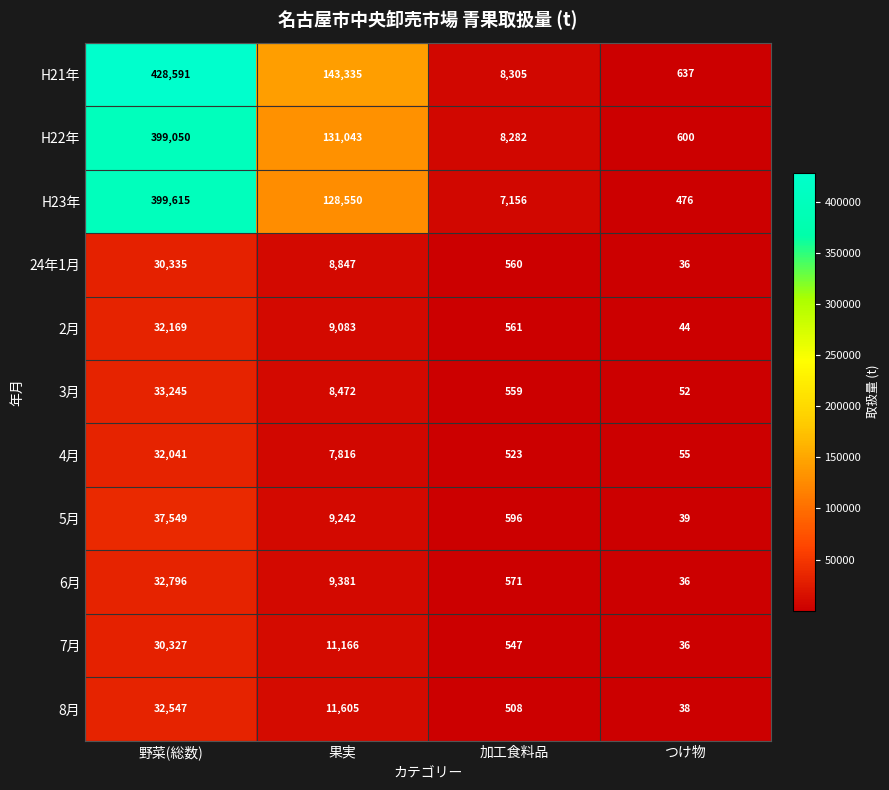

Which series has the largest total across all categories?

H21年